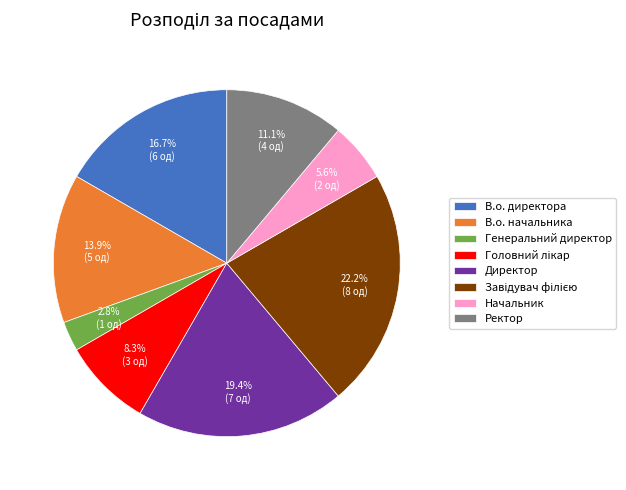

Between Директор and В.о. начальника, which is larger?

Директор